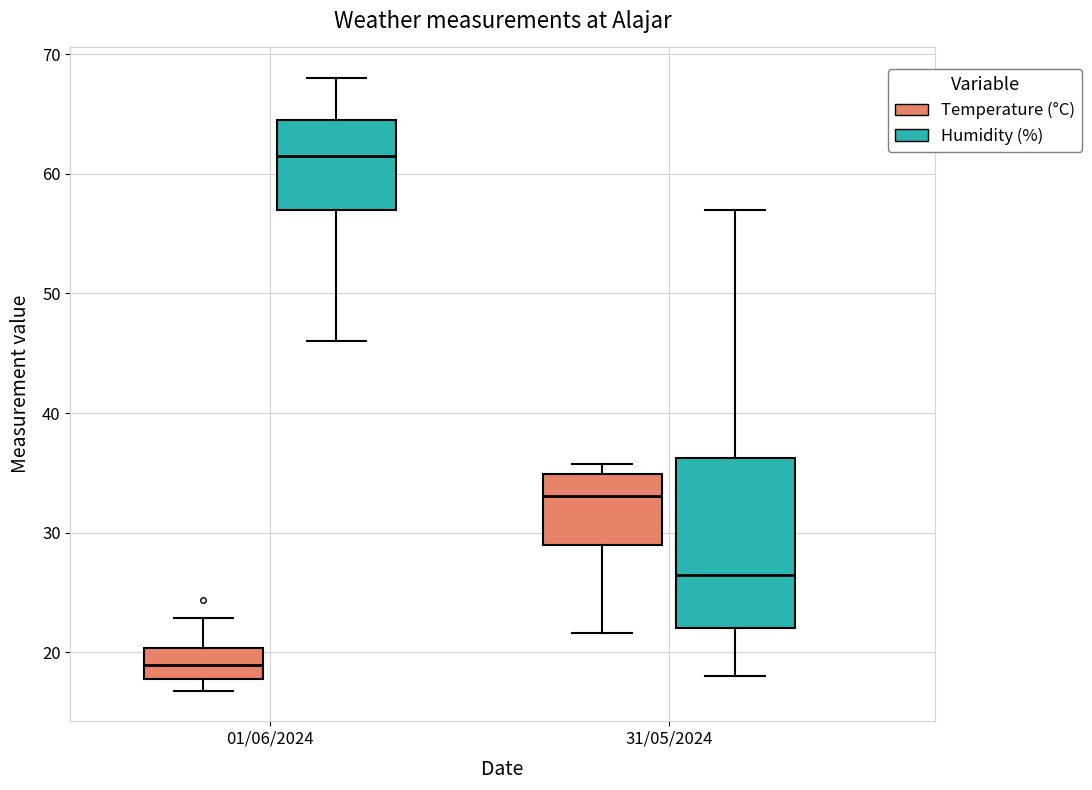

Comparing the boxes themselves (not the whiskers), which one is the tallest?

31/05/2024 (Humidity (%))